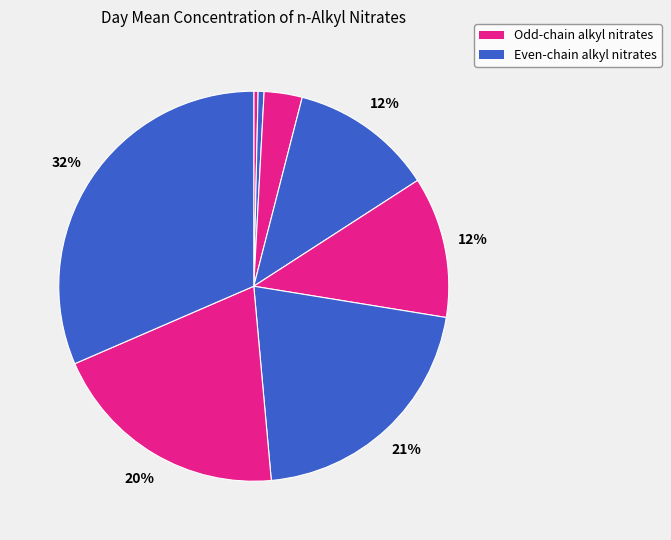

How many slices are in this pie chart?

8